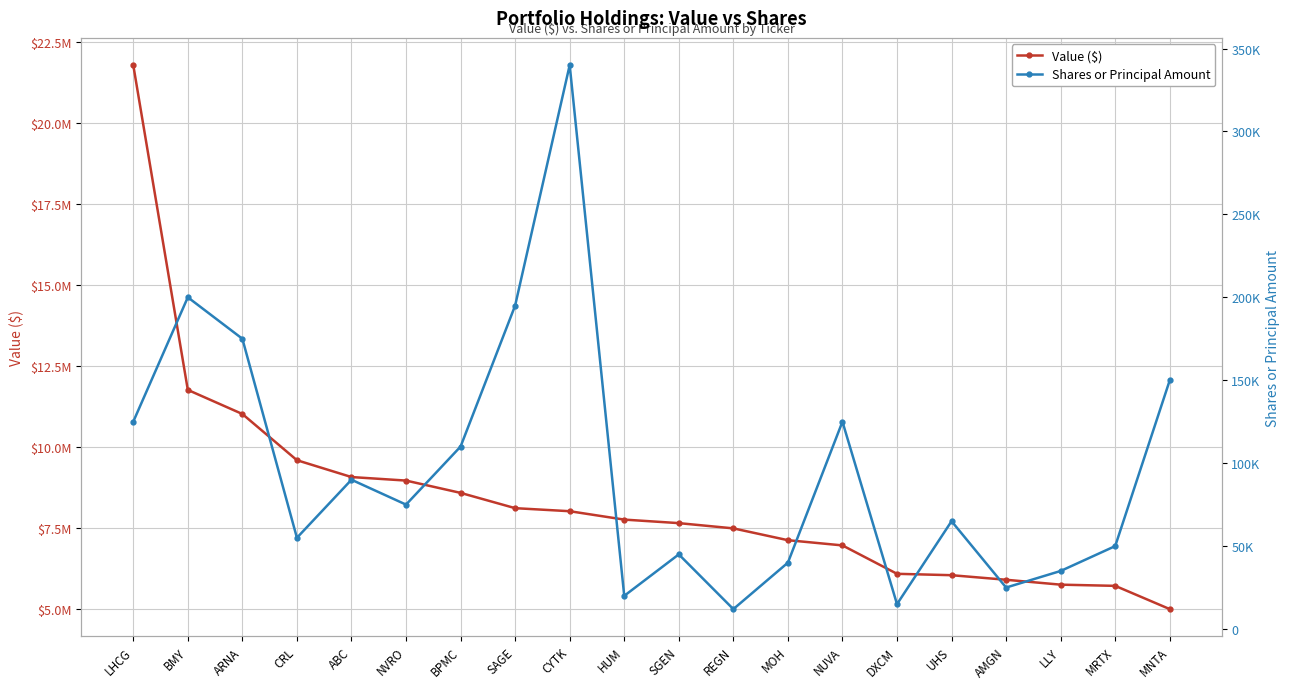

Which label corresponds to the smallest value in the chart?

REGN